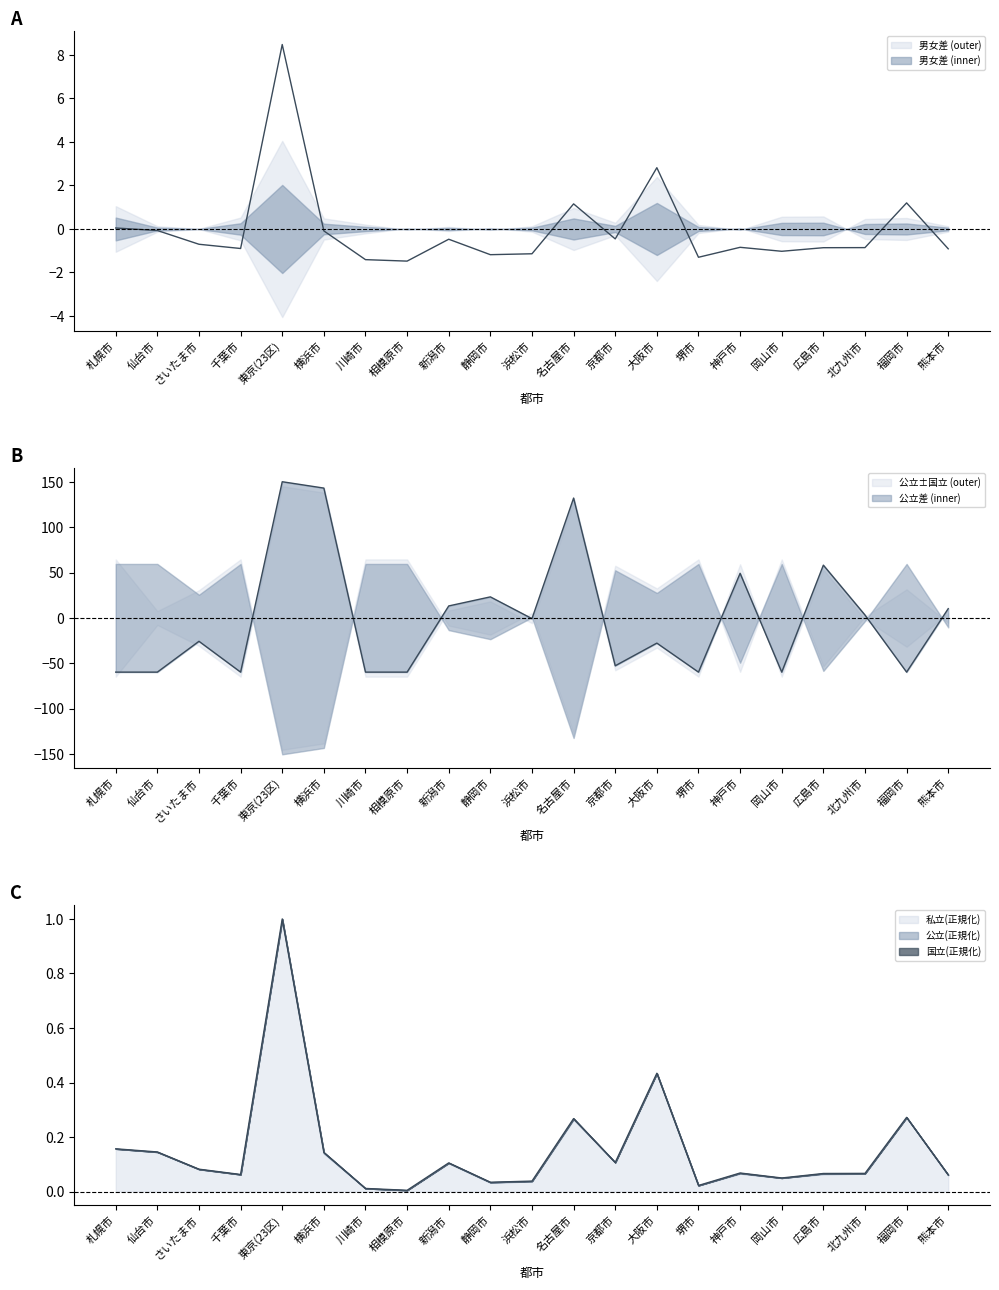

How many values in 男 are above zero?

5